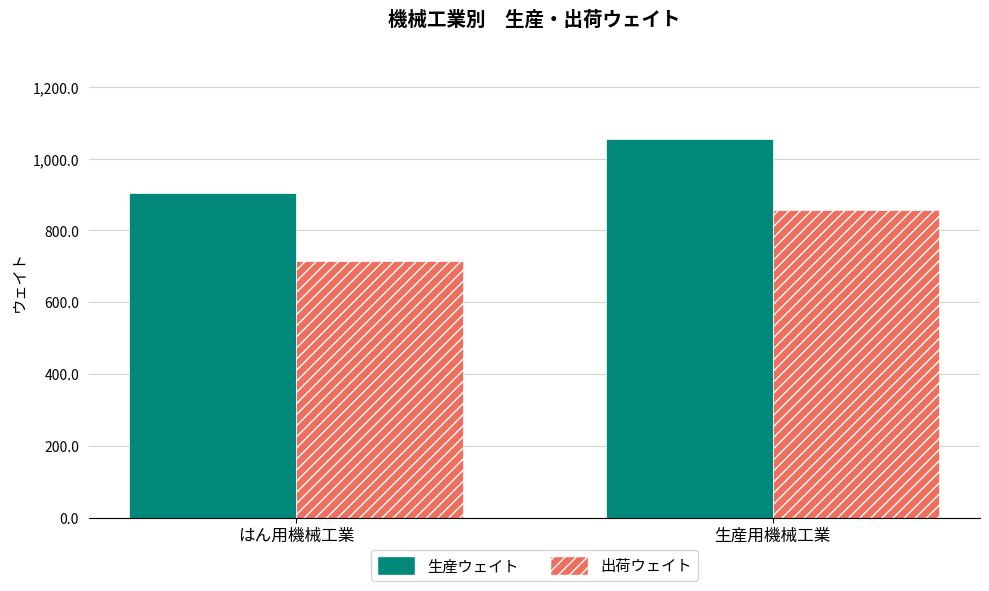

List the series in order of their overall mean, highest first.

生産ウェイト, 出荷ウェイト